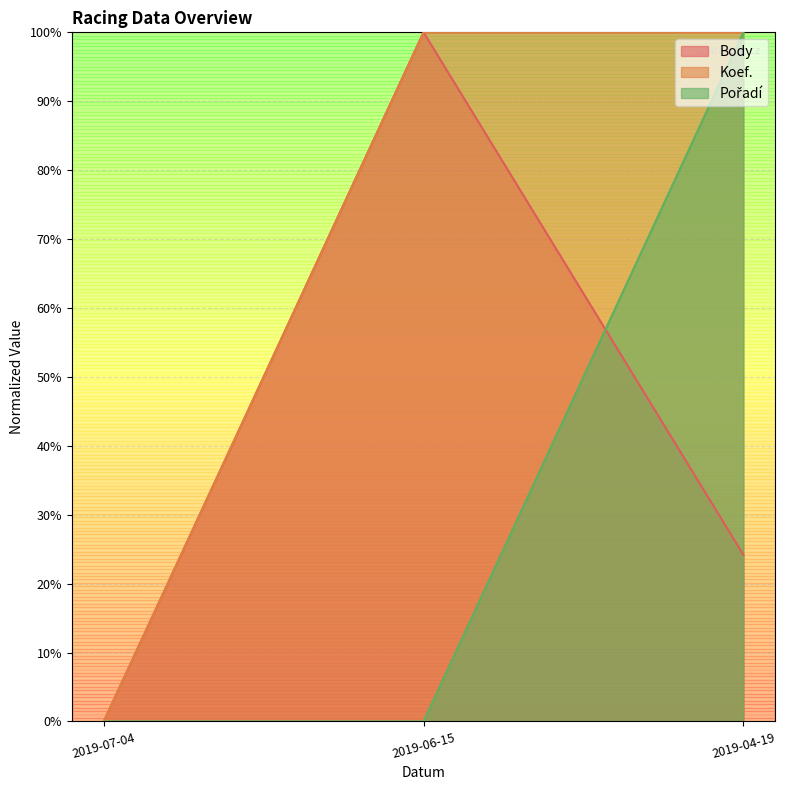

List the labels in order of Body value, smallest first.

2019-07-04, 2019-04-19, 2019-06-15